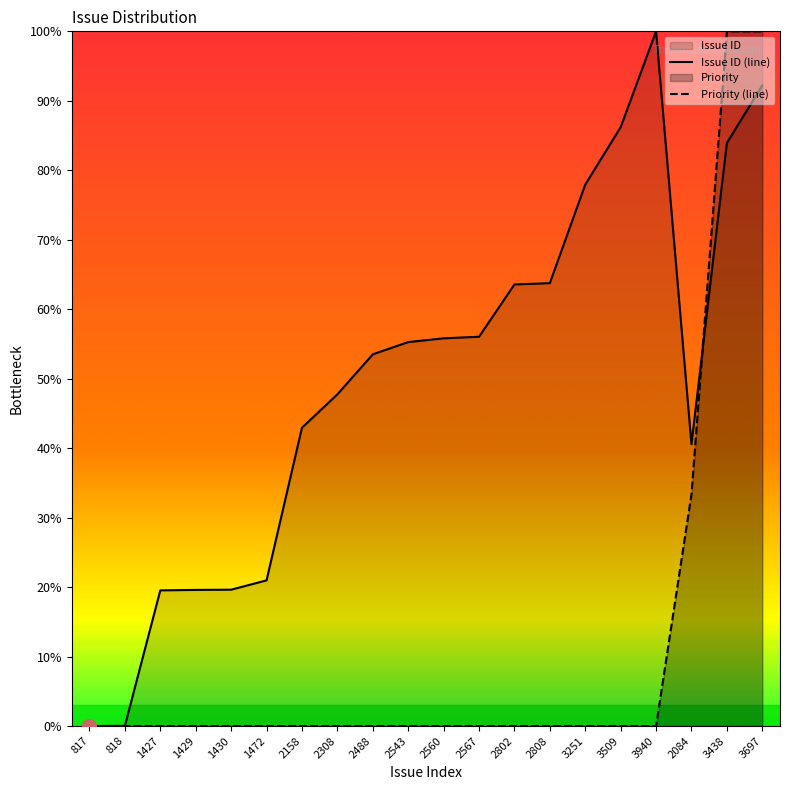

True or false: Priority and Issue ID intersect in this chart.

True